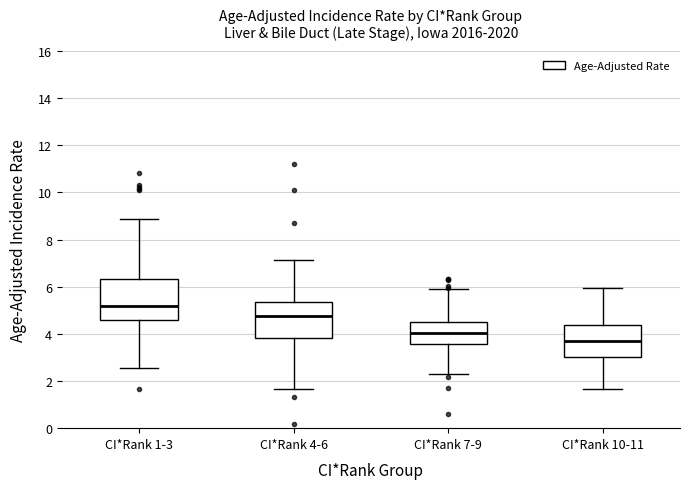

Which box's median line is the highest?

CI*Rank 1-3